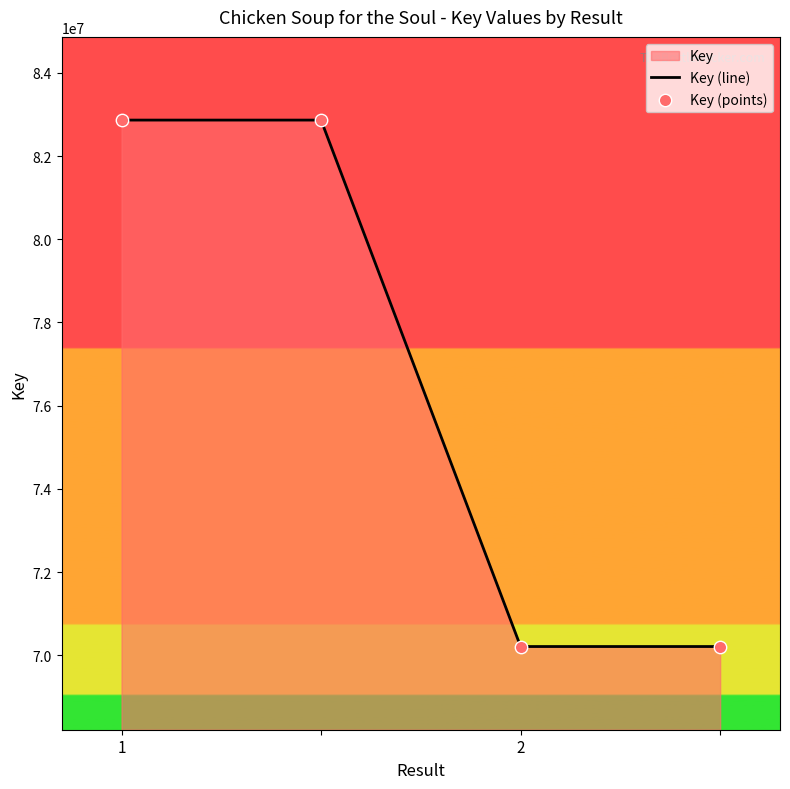

Which series contains the highest Y value?

Key (line)